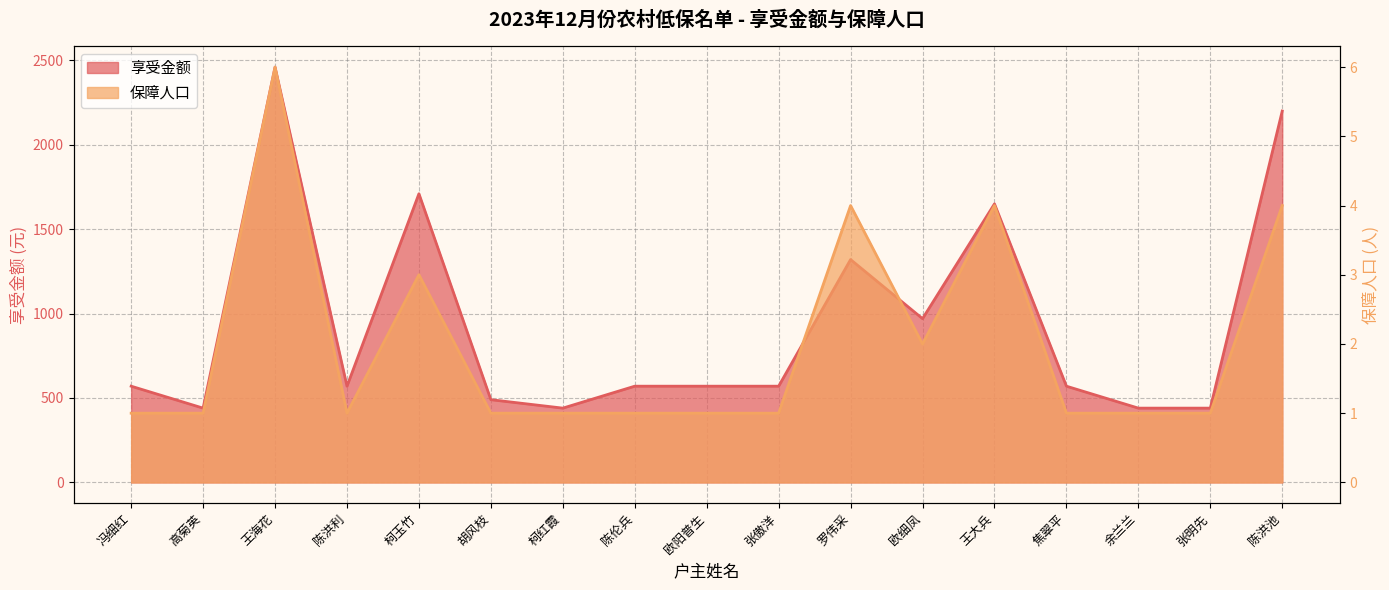

What is the sum of all 保障人口 values?

34